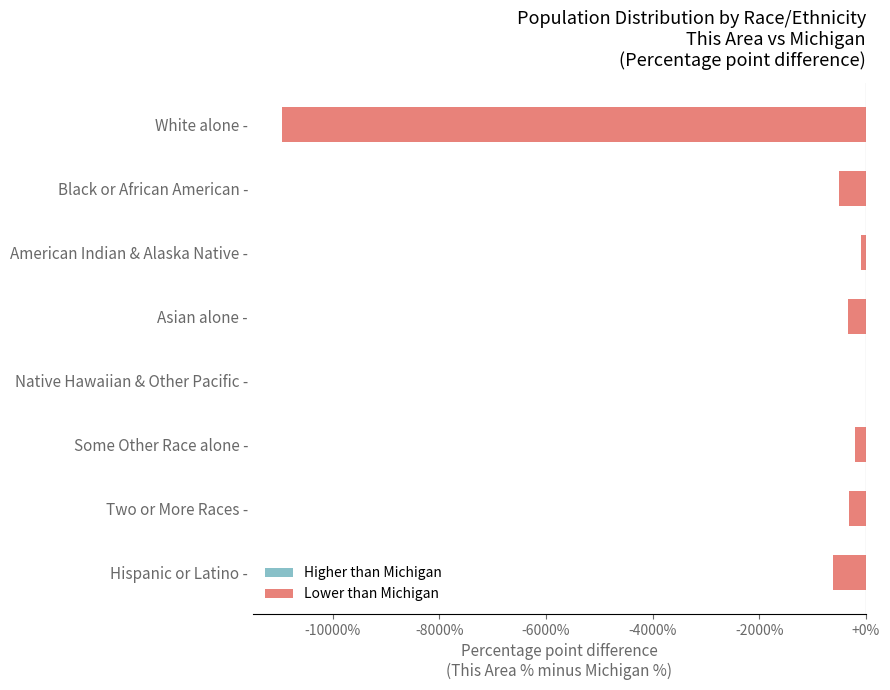

What value does the data have at White alone -?

-10948.5